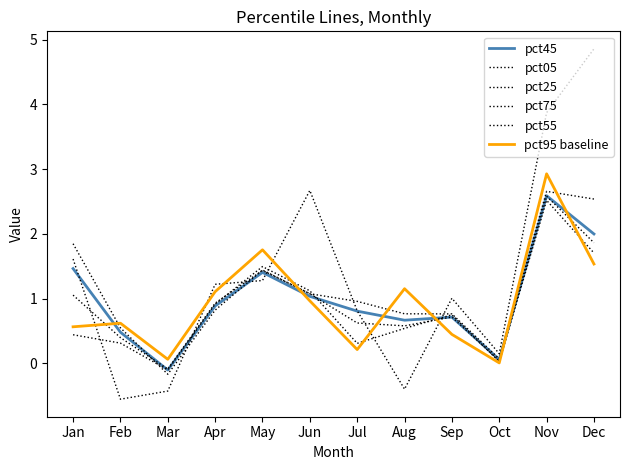

How many negative values does the pct45 series have?

1